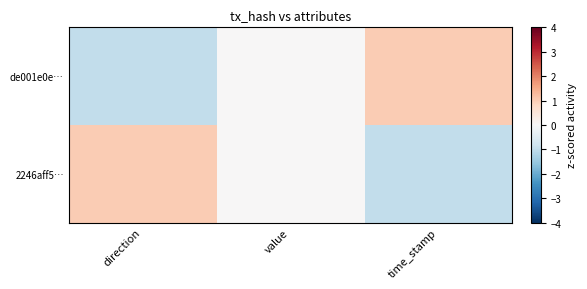

Reading right to left, transcribe all the data shown in this chart.

de001e0e…: time_stamp=1	value=0	direction=-1
2246aff5…: time_stamp=-1	value=0	direction=1